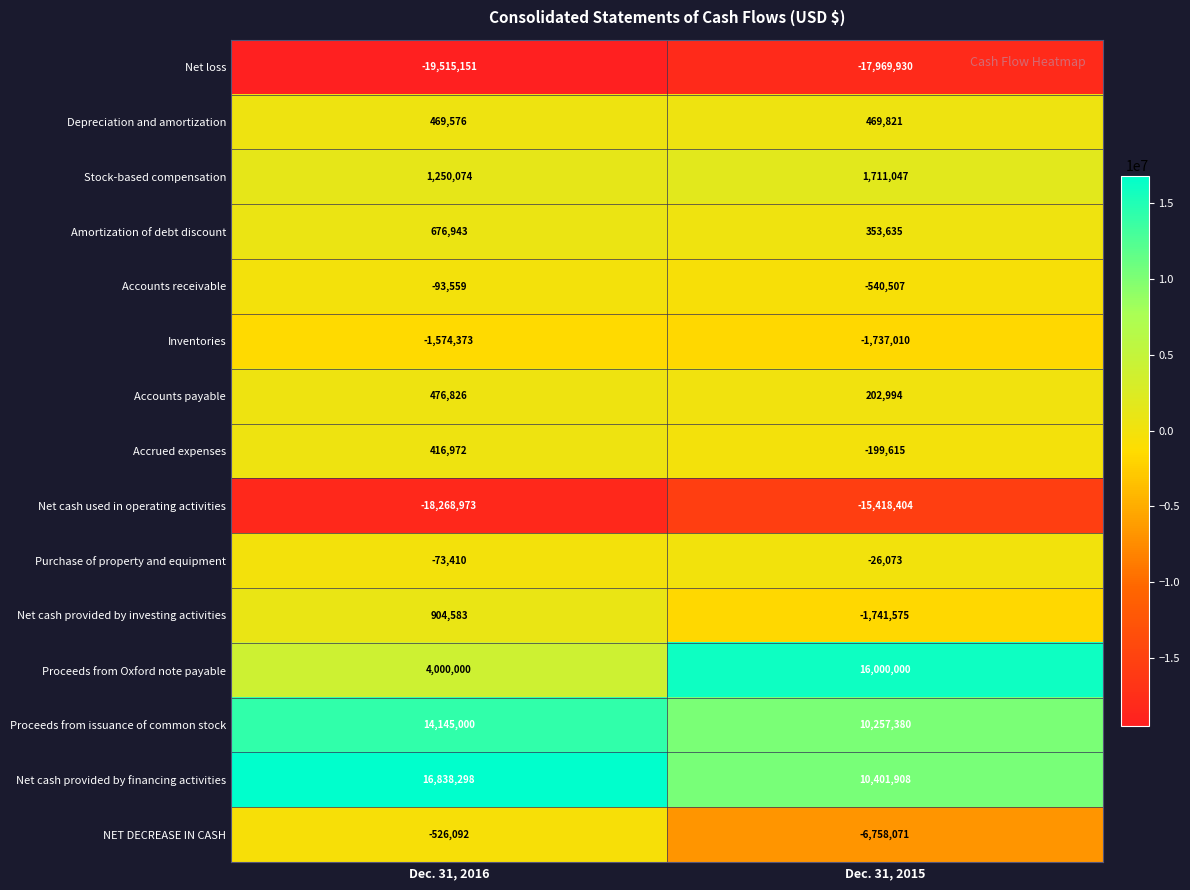

Which label corresponds to the largest value in the chart?

Dec. 31, 2016